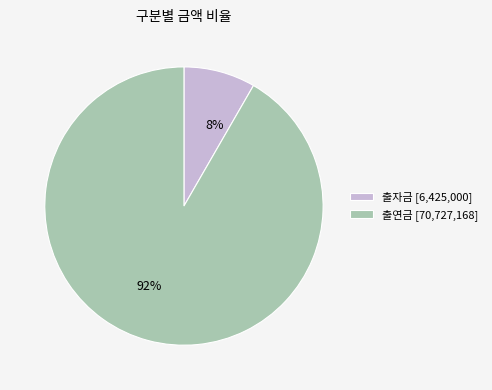

To the nearest percent, what portion does 출자금 represent?

8%